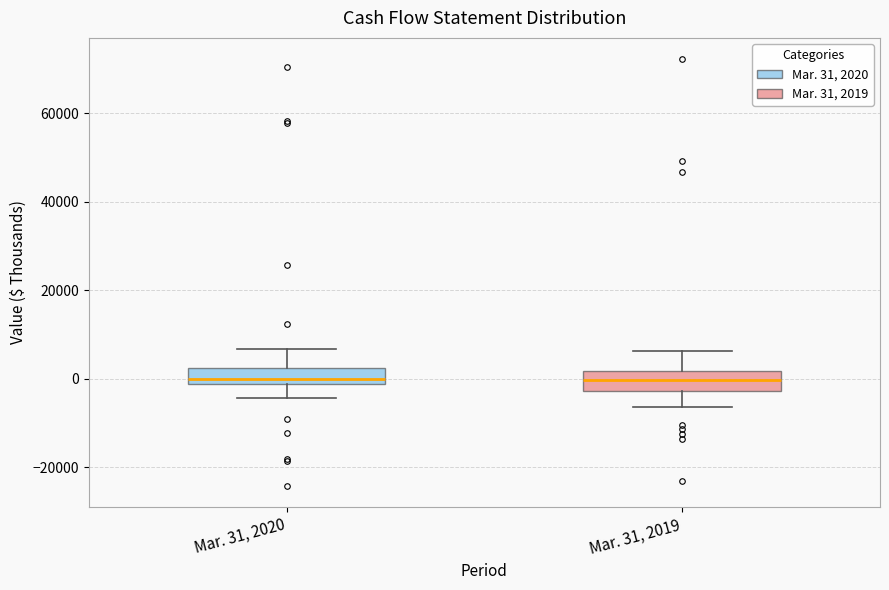

Reading left to right, read every box against the y-axis: the position of its median line, the range the box covers, and the ends of its whiskers. The values are not printed on the chart, so give them approximately, as read against the axis.

Mar. 31, 2020: median 0, box -2000 to 2000, whiskers -4000 to 6000
Mar. 31, 2019: median 0, box -2000 to 2000, whiskers -6000 to 6000